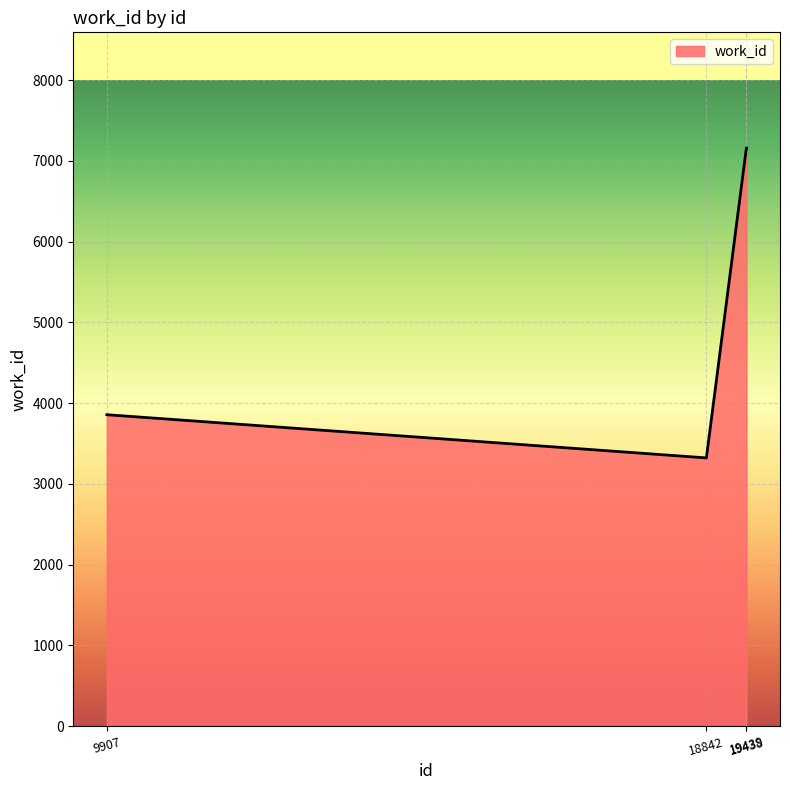

What is the difference between the maximum and minimum values?

3839